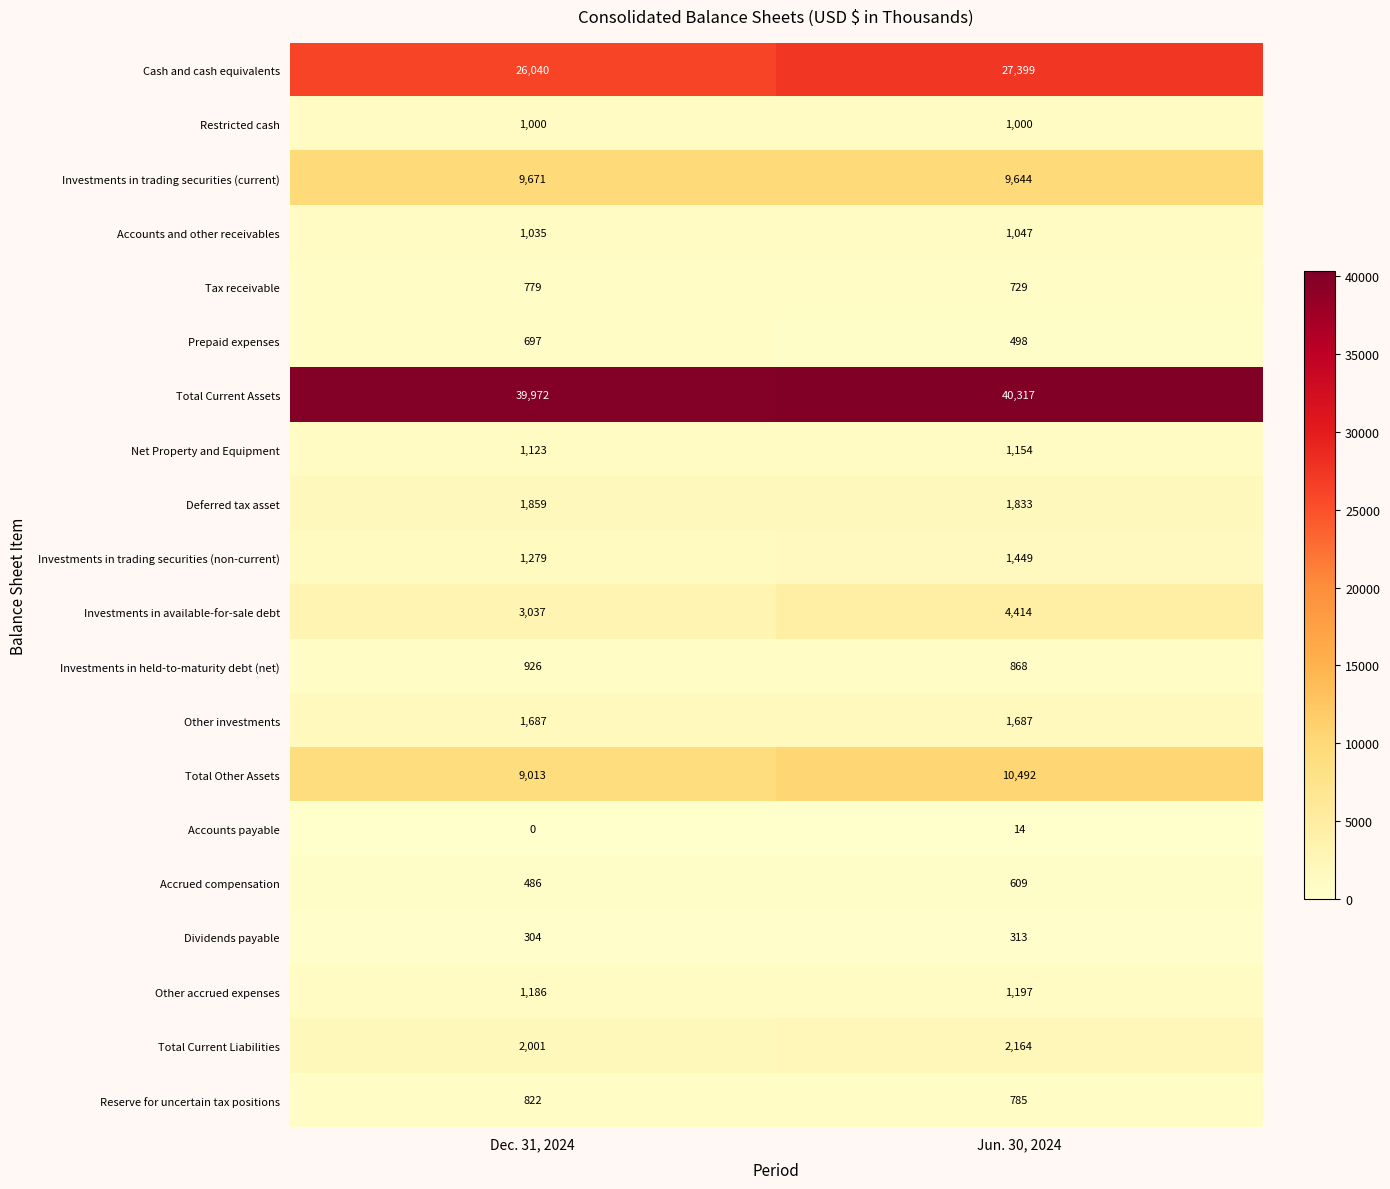

What is the maximum value for Restricted cash?

1000